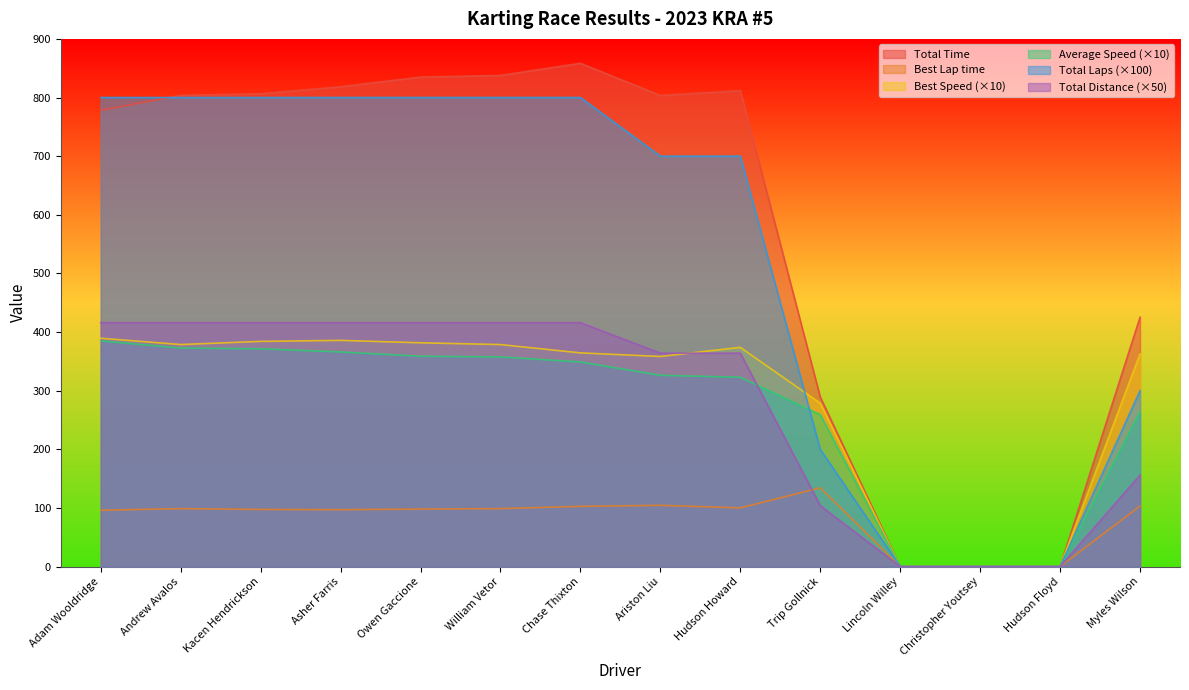

What is the label of the 7th point from the right?

Ariston Liu